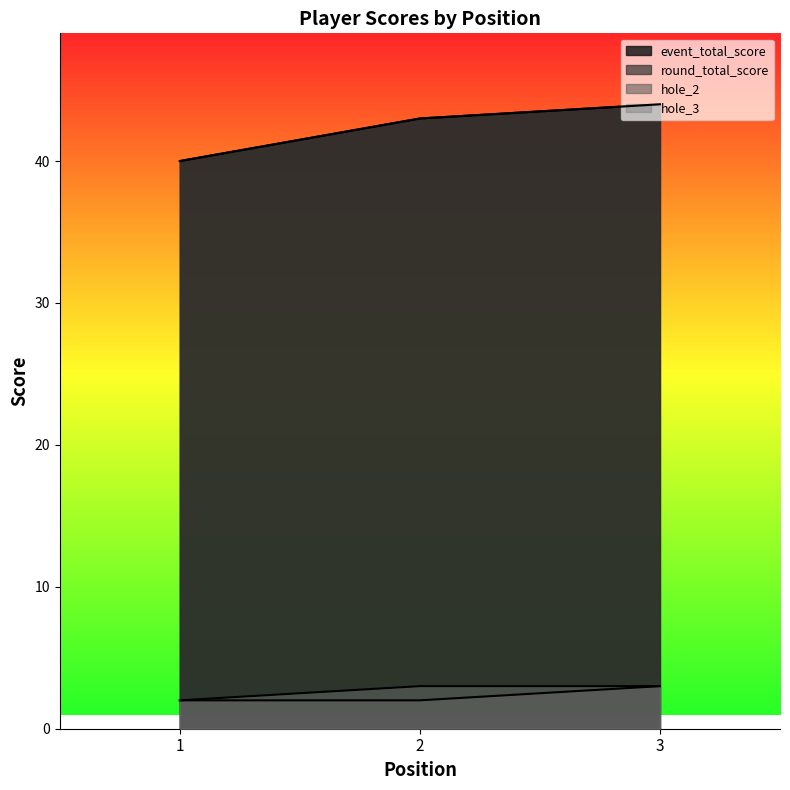

List the series in order of their peak value, highest first.

event_total_score, round_total_score, hole_2, hole_3